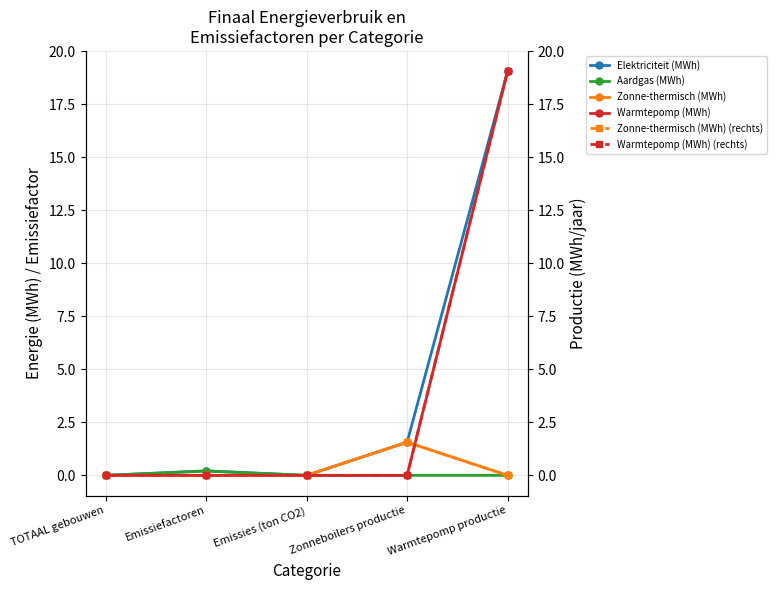

Is the value of Zonne-thermisch (MWh) at Emissies (ton CO2) greater than the value of Aardgas (MWh) at Warmtepomp productie?

No